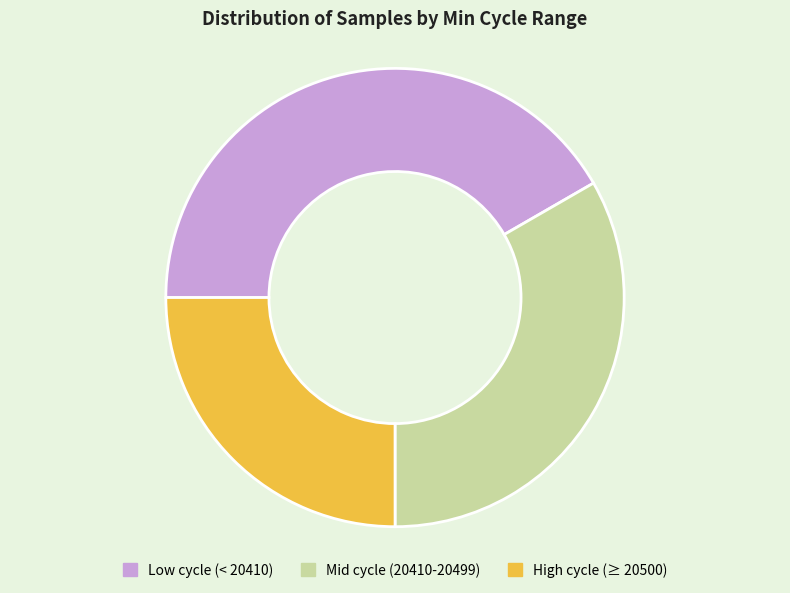

Which slice is the largest?

Low cycle (< 20410)